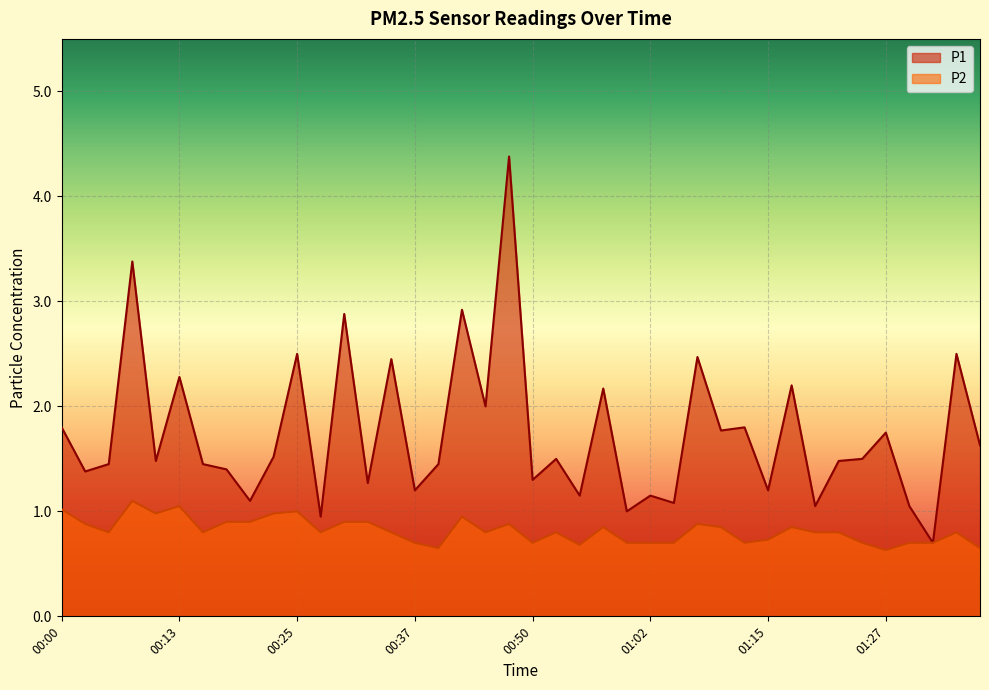

Reading left to right, list all the values displayed in this chart.

P1: 00:00=1.8	00:03=1.4	00:05=1.4	00:08=3.4	00:10=1.5	00:13=2.3	00:15=1.4	00:17=1.4	00:20=1.1	00:22=1.5	00:25=2.5	00:27=0.9	00:30=2.9	00:32=1.3	00:35=2.5	00:37=1.2	00:40=1.4	00:42=2.9	00:45=2.0	00:47=4.4	00:50=1.3	00:52=1.5	00:55=1.1	00:57=2.2	01:00=1.0	01:02=1.1	01:05=1.1	01:07=2.5	01:10=1.8	01:12=1.8	01:15=1.2	01:17=2.2	01:19=1.1	01:22=1.5	01:24=1.5	01:27=1.8	01:29=1.1	01:32=0.7	01:34=2.5	01:37=1.6
P2: 00:00=1.0	00:03=0.9	00:05=0.8	00:08=1.1	00:10=1.0	00:13=1.1	00:15=0.8	00:17=0.9	00:20=0.9	00:22=1.0	00:25=1.0	00:27=0.8	00:30=0.9	00:32=0.9	00:35=0.8	00:37=0.7	00:40=0.7	00:42=0.9	00:45=0.8	00:47=0.9	00:50=0.7	00:52=0.8	00:55=0.7	00:57=0.8	01:00=0.7	01:02=0.7	01:05=0.7	01:07=0.9	01:10=0.8	01:12=0.7	01:15=0.7	01:17=0.8	01:19=0.8	01:22=0.8	01:24=0.7	01:27=0.6	01:29=0.7	01:32=0.7	01:34=0.8	01:37=0.7